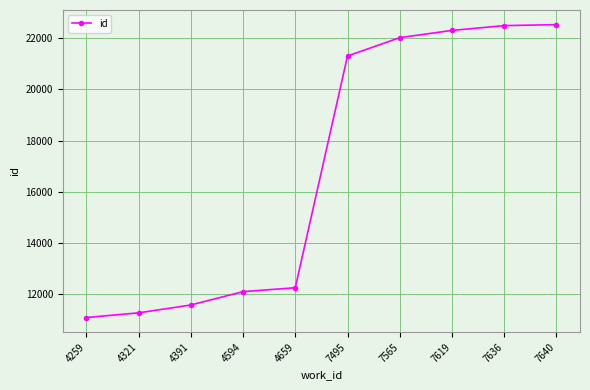

Read the value at 4391, to the nearest 10.

11570